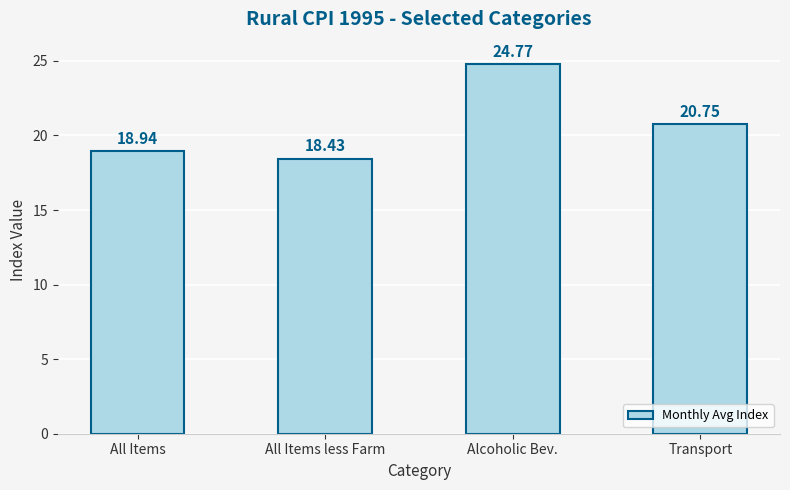

List the labels in order of value, smallest first.

All Items less Farm, All Items, Transport, Alcoholic Bev.